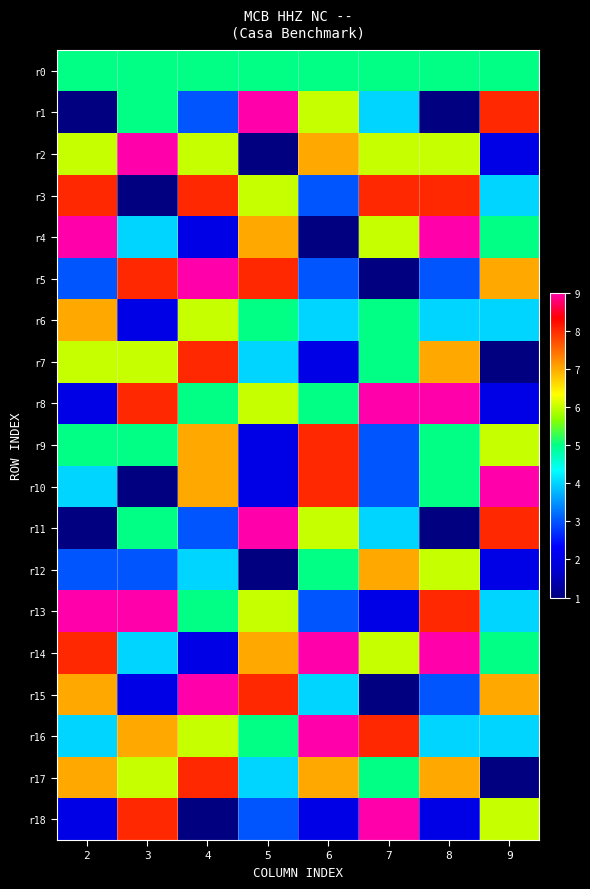

What is the smallest value displayed?

1